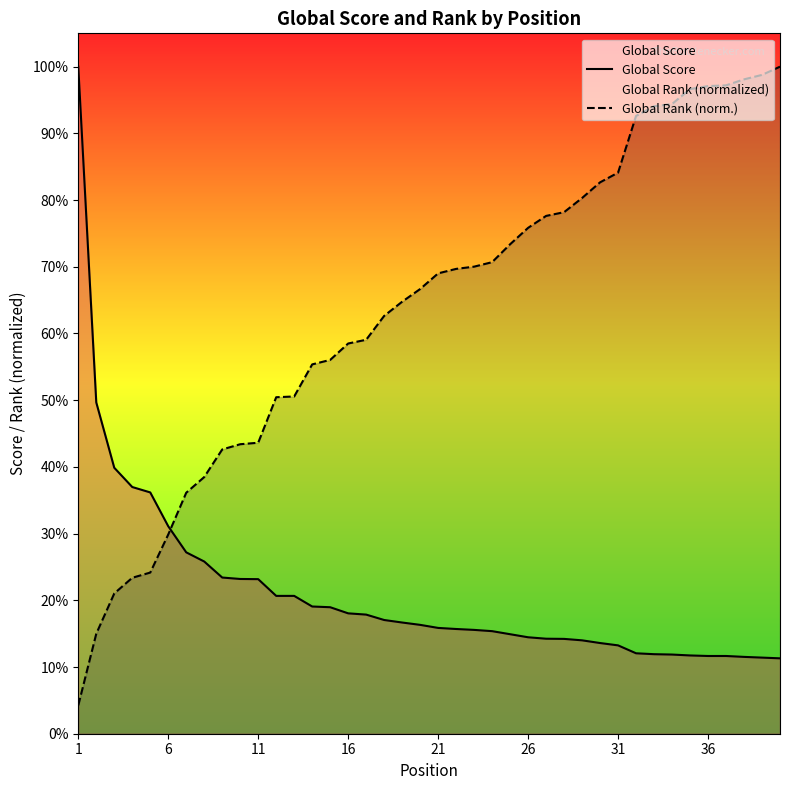

Reading left to right, list all the values displayed in this chart.

Global Score: 3707.0	1841.0	1478.0	1371.0	1341.0	1153.0	1008.0	957.0	868.0	860.0	859.0	766.0	766.0	707.0	703.0	669.0	662.0	632.0	618.0	605.0	588.0	582.0	577.0	570.0	553.0	536.0	528.0	527.0	519.0	504.0	491.0	447.0	442.0	440.0	435.0	432.0	432.0	427.0	423.0	419.0
Global Rank (norm.): 157.6	555.6	779.5	866.6	895.7	1107.1	1339.3	1426.4	1579.8	1608.9	1617.1	1870.1	1874.2	2052.5	2077.4	2168.6	2189.4	2322.1	2400.8	2471.3	2558.4	2583.3	2595.7	2620.6	2720.1	2811.3	2877.7	2898.4	2977.2	3064.3	3118.2	3433.3	3487.2	3499.7	3582.6	3599.2	3603.3	3636.5	3661.4	3707.0